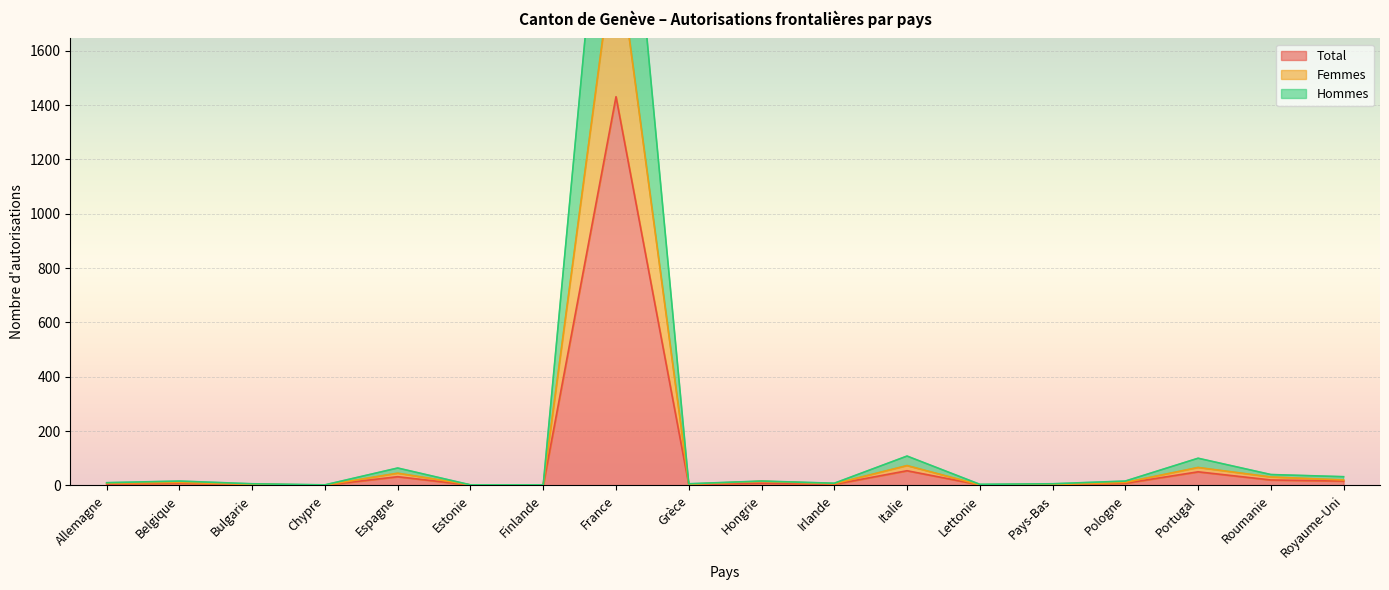

Is the value of Femmes at Portugal greater than the value of Total at Grèce?

Yes